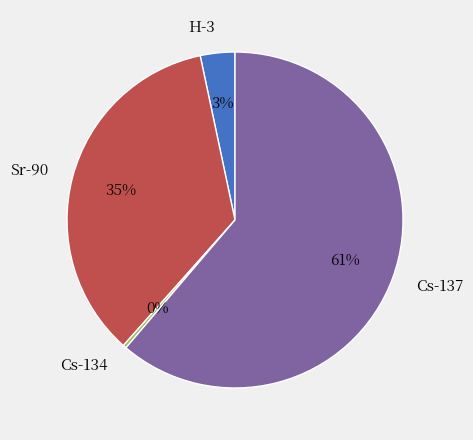

What is the largest slice in the pie chart?

Cs-137